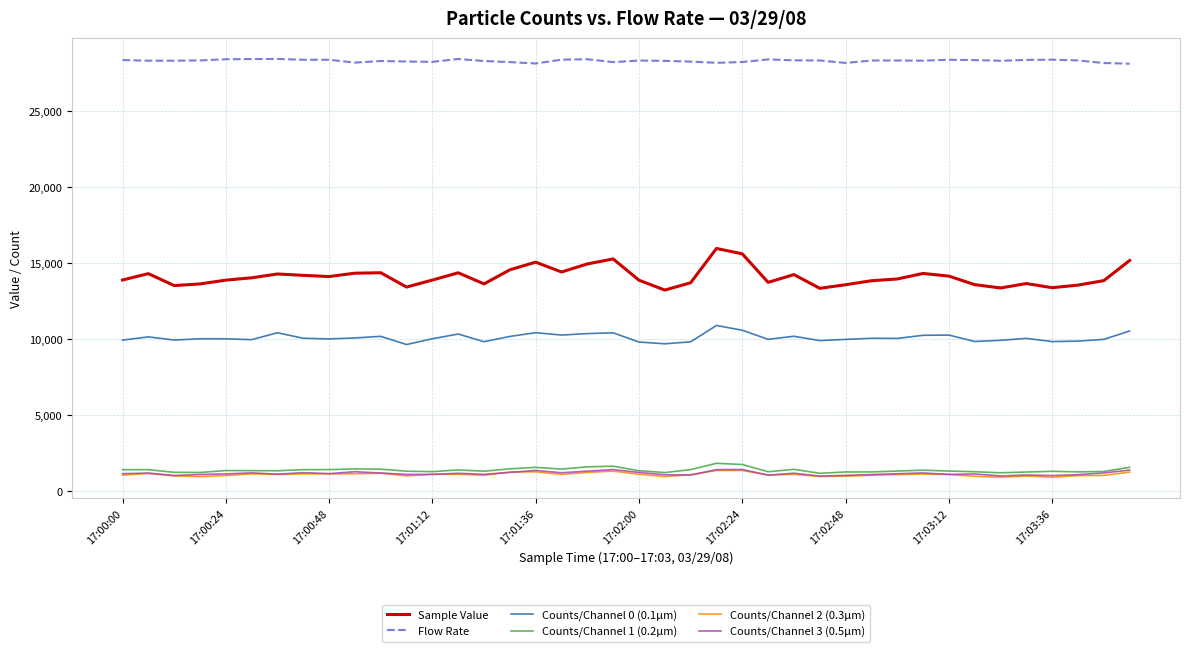

Which series has the widest spread of values?

Sample Value